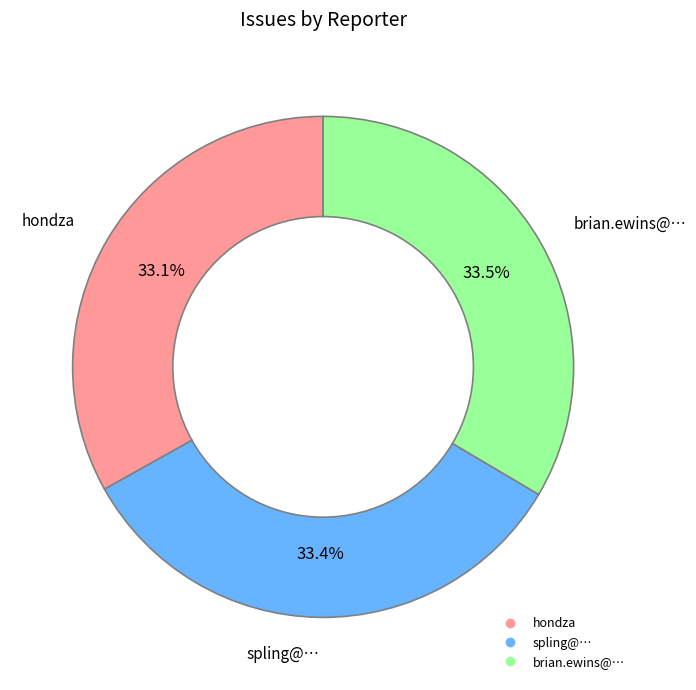

To the nearest percent, what is the average slice percentage?

33%